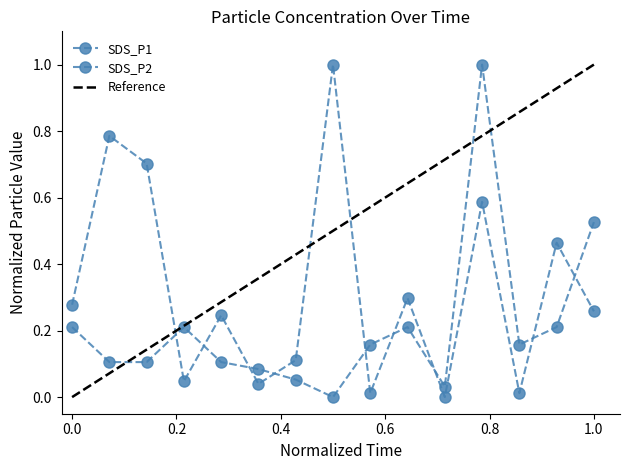

Rank the series by their average value, from lowest to highest.

SDS_P2, SDS_P1